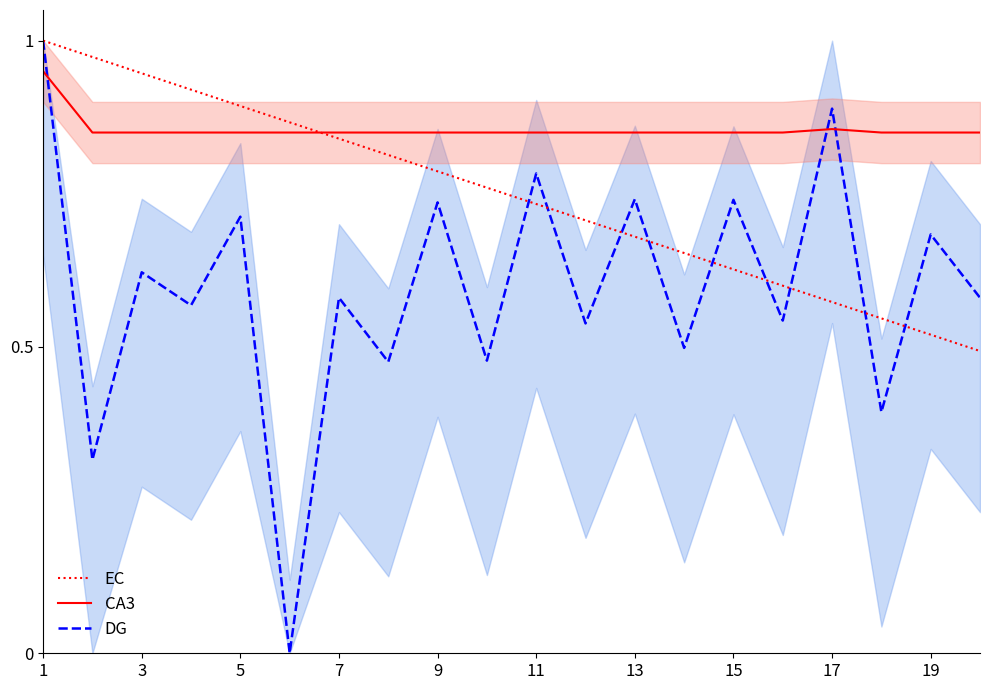

Which series has the largest range (max minus min)?

DG